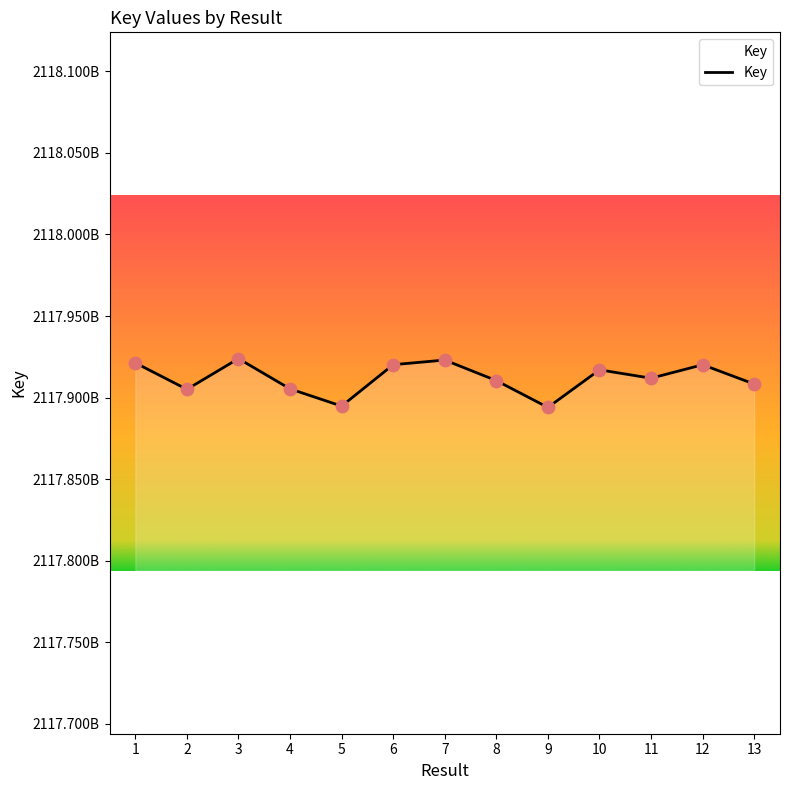

What is the ratio of the value at 5 to the value at 1?

1.0